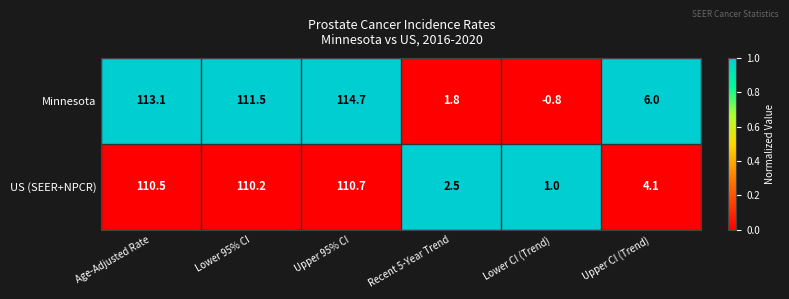

How many negative values does the Minnesota series have?

1